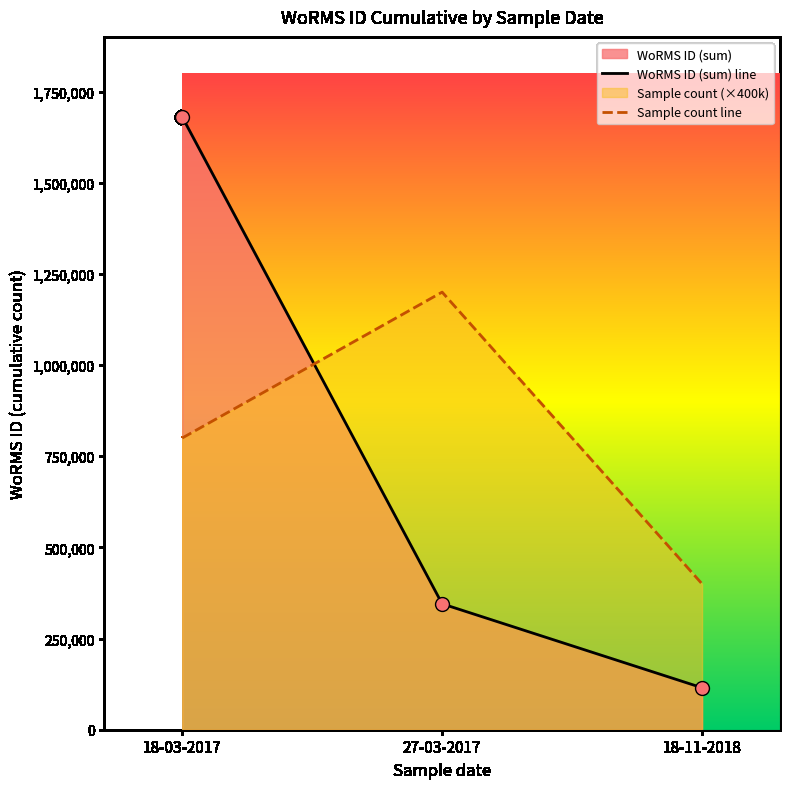

What is the maximum value for Sample count line?

1200000